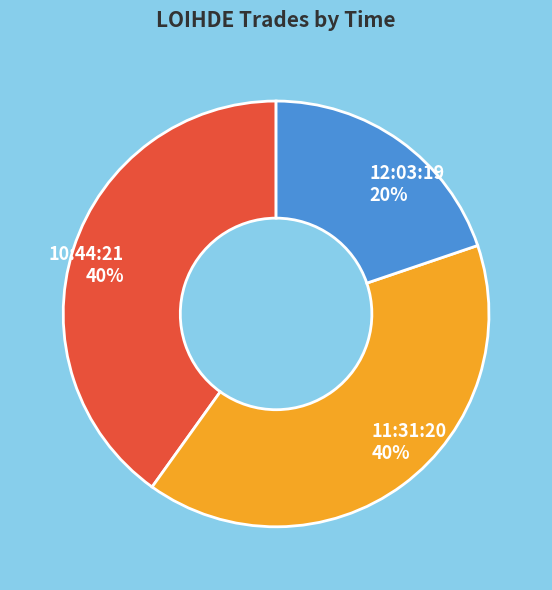

Does any single category account for the majority?

No